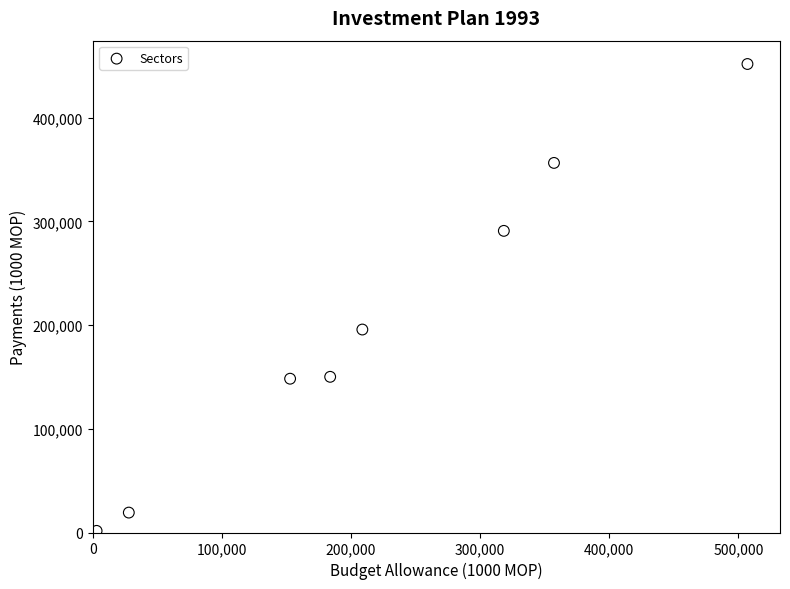

What Y value in the scatter plot is closest to 226605?

195666